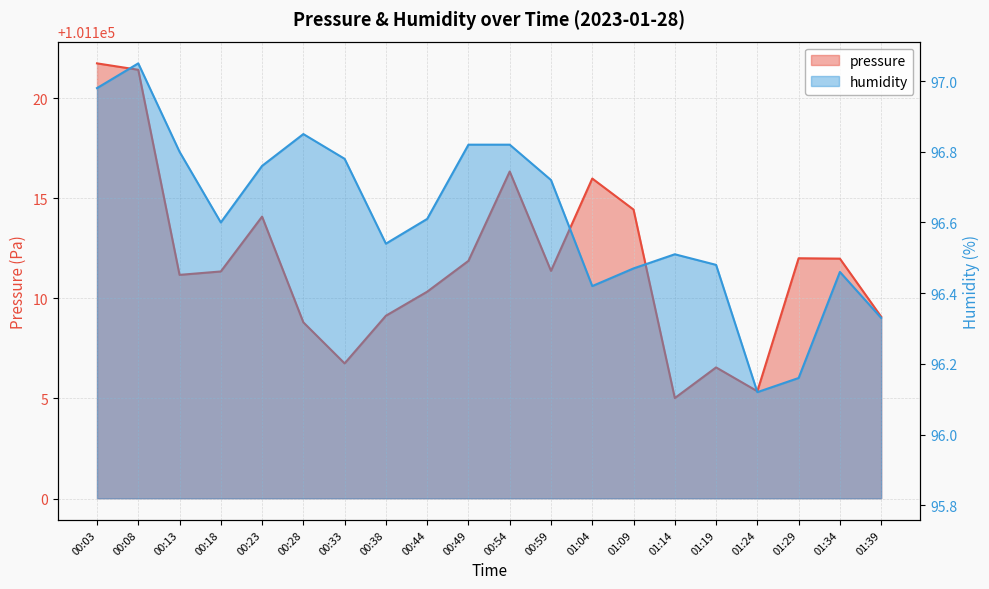

Reading left to right, transcribe all the data shown in this chart.

pressure: 101121.7	101121.4	101111.2	101111.3	101114.1	101108.8	101106.8	101109.1	101110.3	101111.9	101116.3	101111.4	101116.0	101114.4	101105.0	101106.6	101105.4	101112.0	101112.0	101109.1
humidity: 97.0	97.0	96.8	96.6	96.8	96.8	96.8	96.5	96.6	96.8	96.8	96.7	96.4	96.5	96.5	96.5	96.1	96.2	96.5	96.3